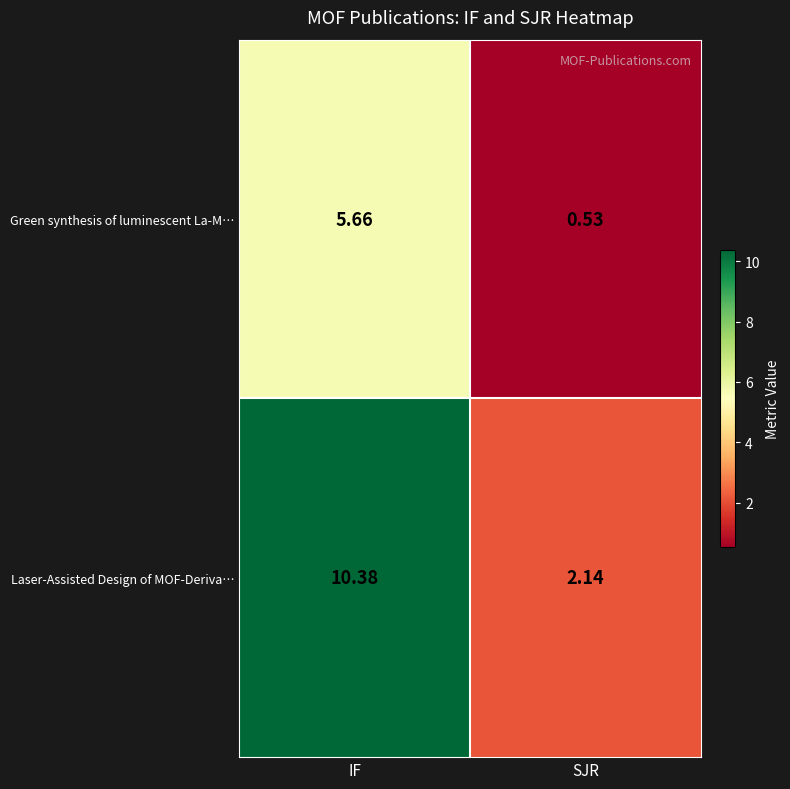

At SJR, list the series in order from largest to smallest.

Laser-Assisted Design of MOF-Deriva…, Green synthesis of luminescent La-M…